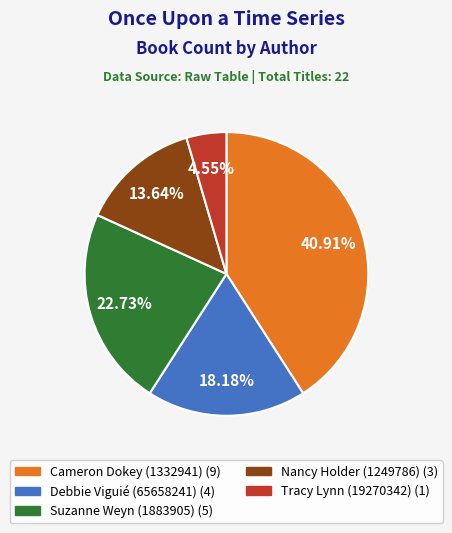

To the nearest percent, what is the average slice percentage?

20%